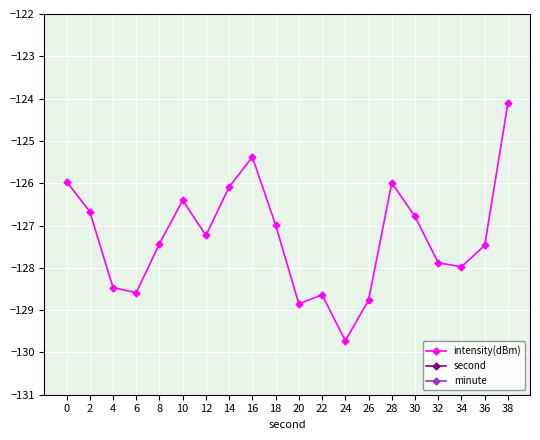

Reading left to right, what are all the values shown in this chart?

intensity(dBm): -126.0	-126.7	-128.5	-128.6	-127.4	-126.4	-127.2	-126.1	-125.4	-127.0	-128.9	-128.6	-129.7	-128.8	-126.0	-126.8	-127.9	-128.0	-127.5	-124.1
second: 0.0	2.0	4.0	6.0	8.0	10.0	12.0	14.0	16.0	18.0	20.0	22.0	24.0	26.0	28.0	30.0	32.0	34.0	36.0	38.0
minute: 0.0	0.0	0.0	0.0	0.0	0.0	0.0	0.0	0.0	0.0	0.0	0.0	0.0	0.0	0.0	0.0	0.0	0.0	0.0	0.0